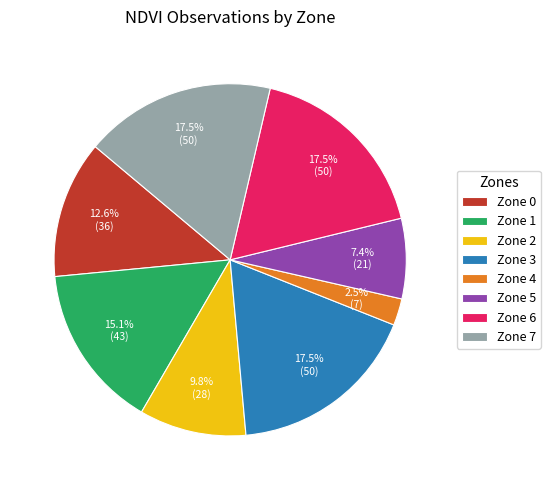

Is there any slice that represents more than half of the pie?

No